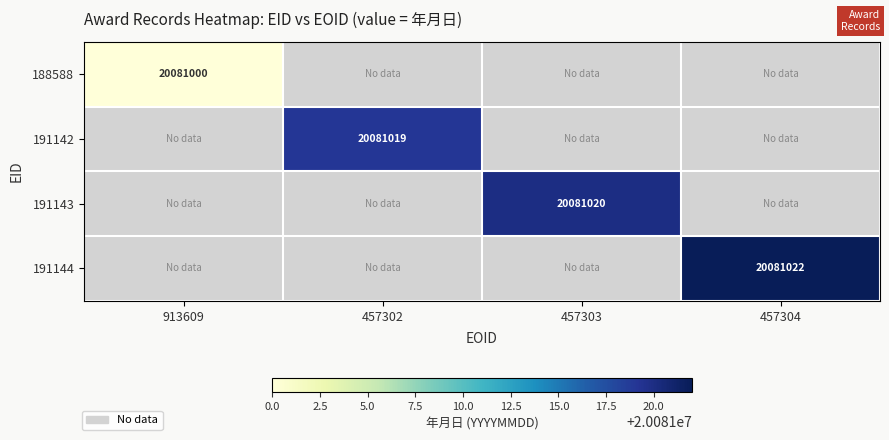

The 191143 series shows 20081020 at 457303. True or false?

True